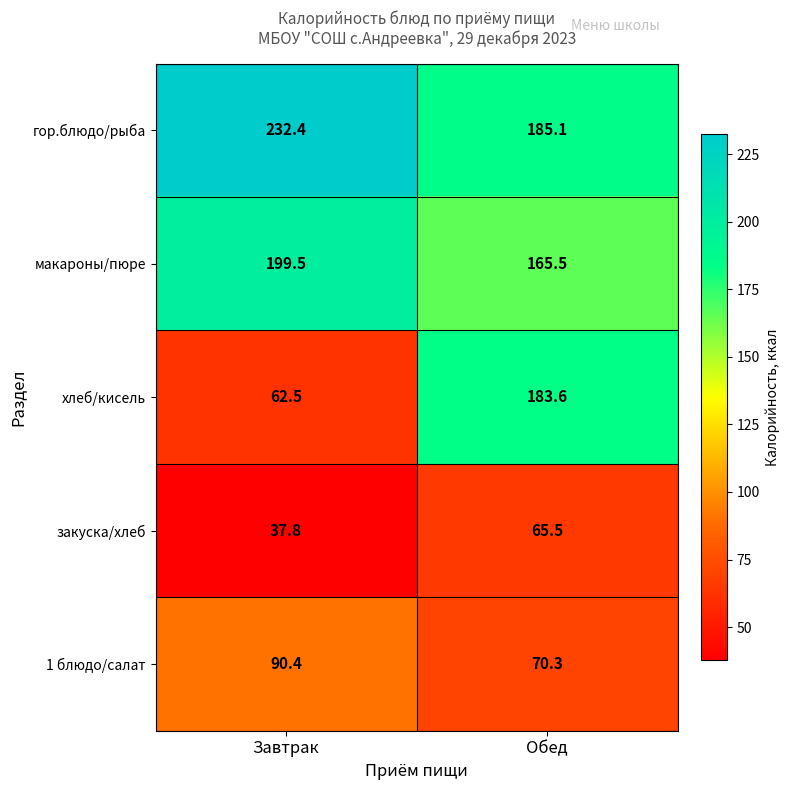

What is the total value across all series at Обед?

670.0